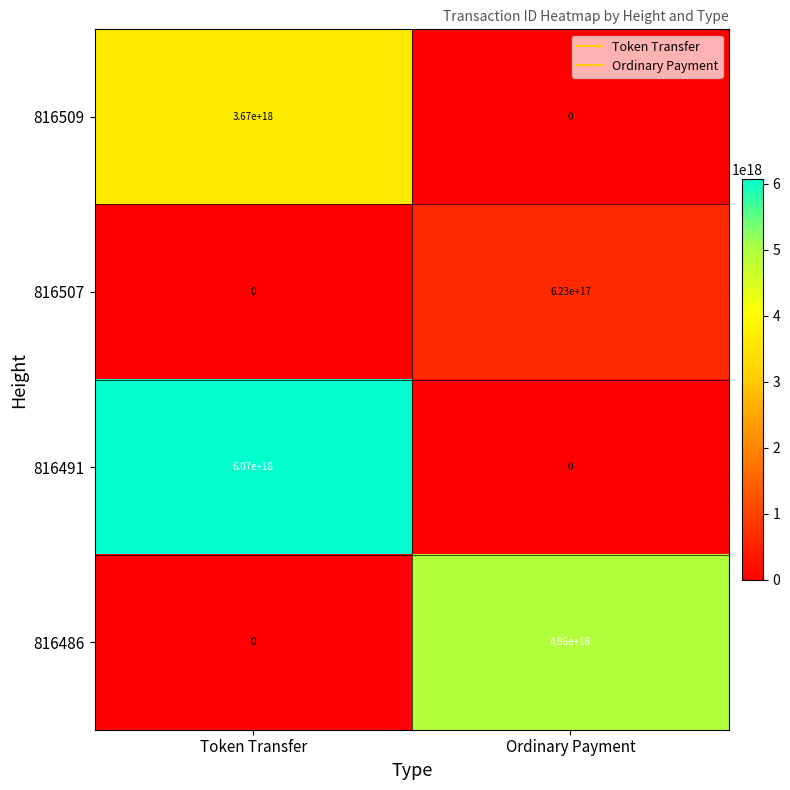

Count the number of categories in the chart.

2